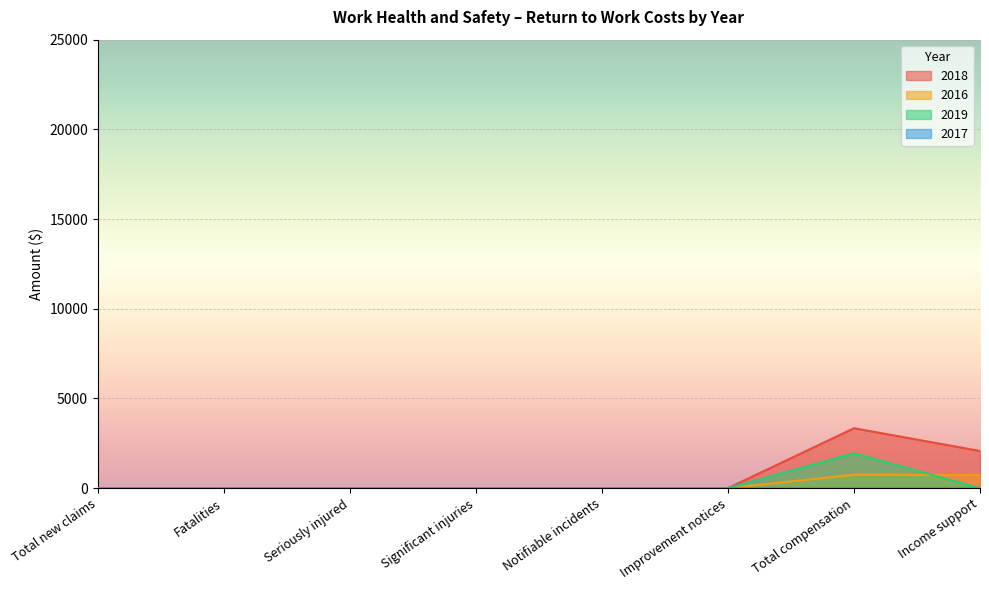

Count the number of data series in this chart.

4